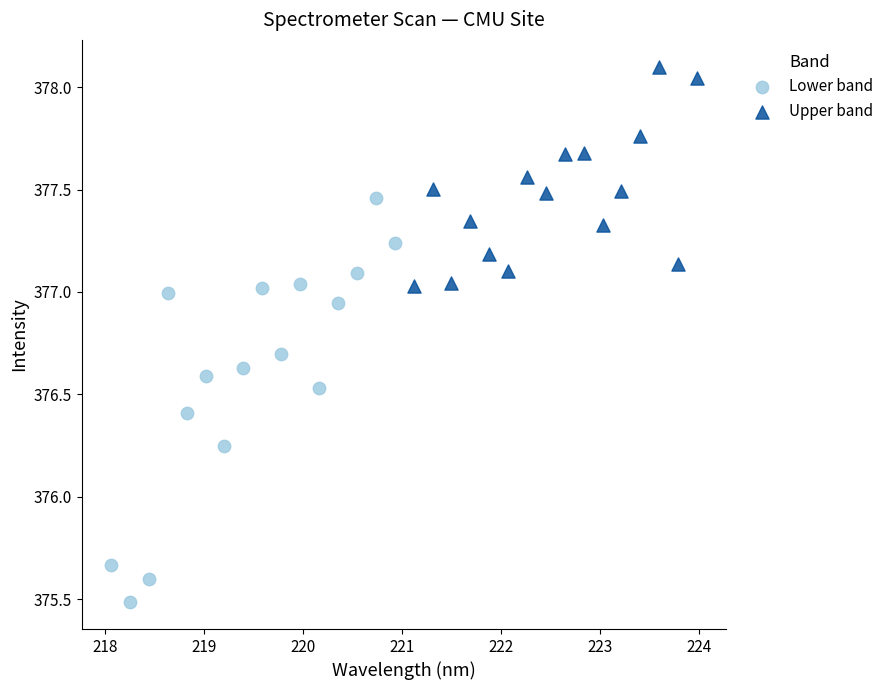

Which series reaches the minimum Y coordinate?

Lower band